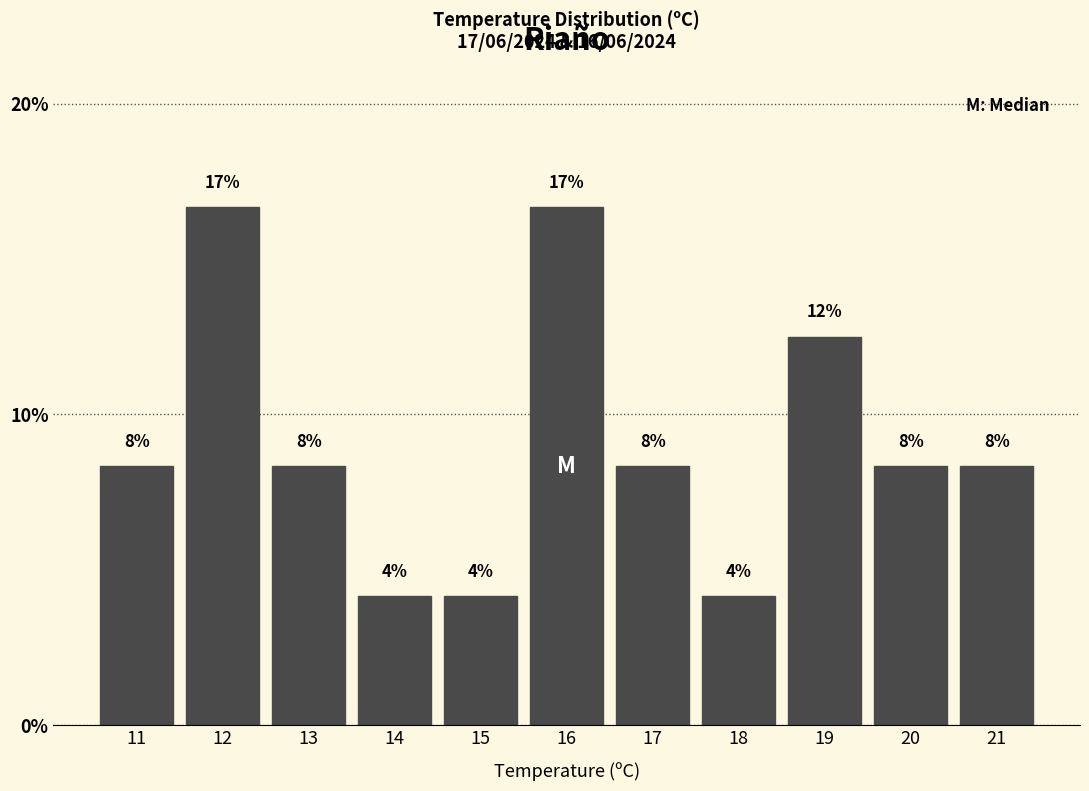

How many bars are there in total?

11